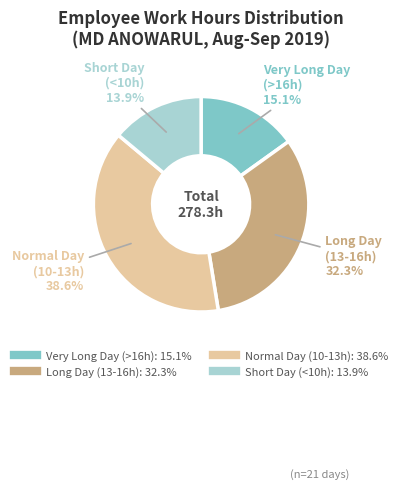

Count the number of slices in the pie.

4